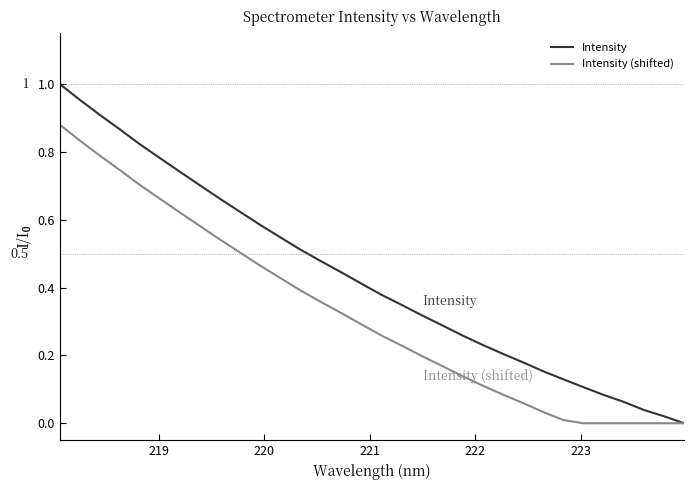

Which series has the largest range (max minus min)?

Intensity